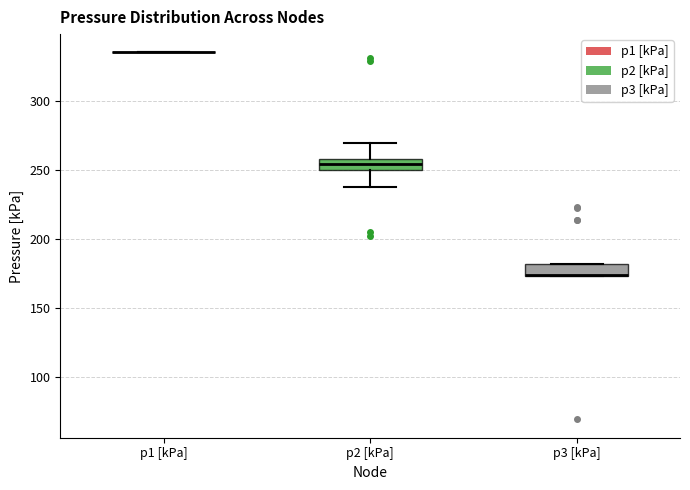

Reading left to right, read every box against the y-axis: the position of its median line, the range the box covers, and the ends of its whiskers. The values are not printed on the chart, so give them approximately, as read against the axis.

p1 [kPa]: box collapsed to a line at 335, whiskers 335 to 335
p2 [kPa]: median 255, box 250 to 260, whiskers 240 to 270
p3 [kPa]: median 175 (drawn on the box's lower edge), box 175 to 180, whiskers 175 to 180